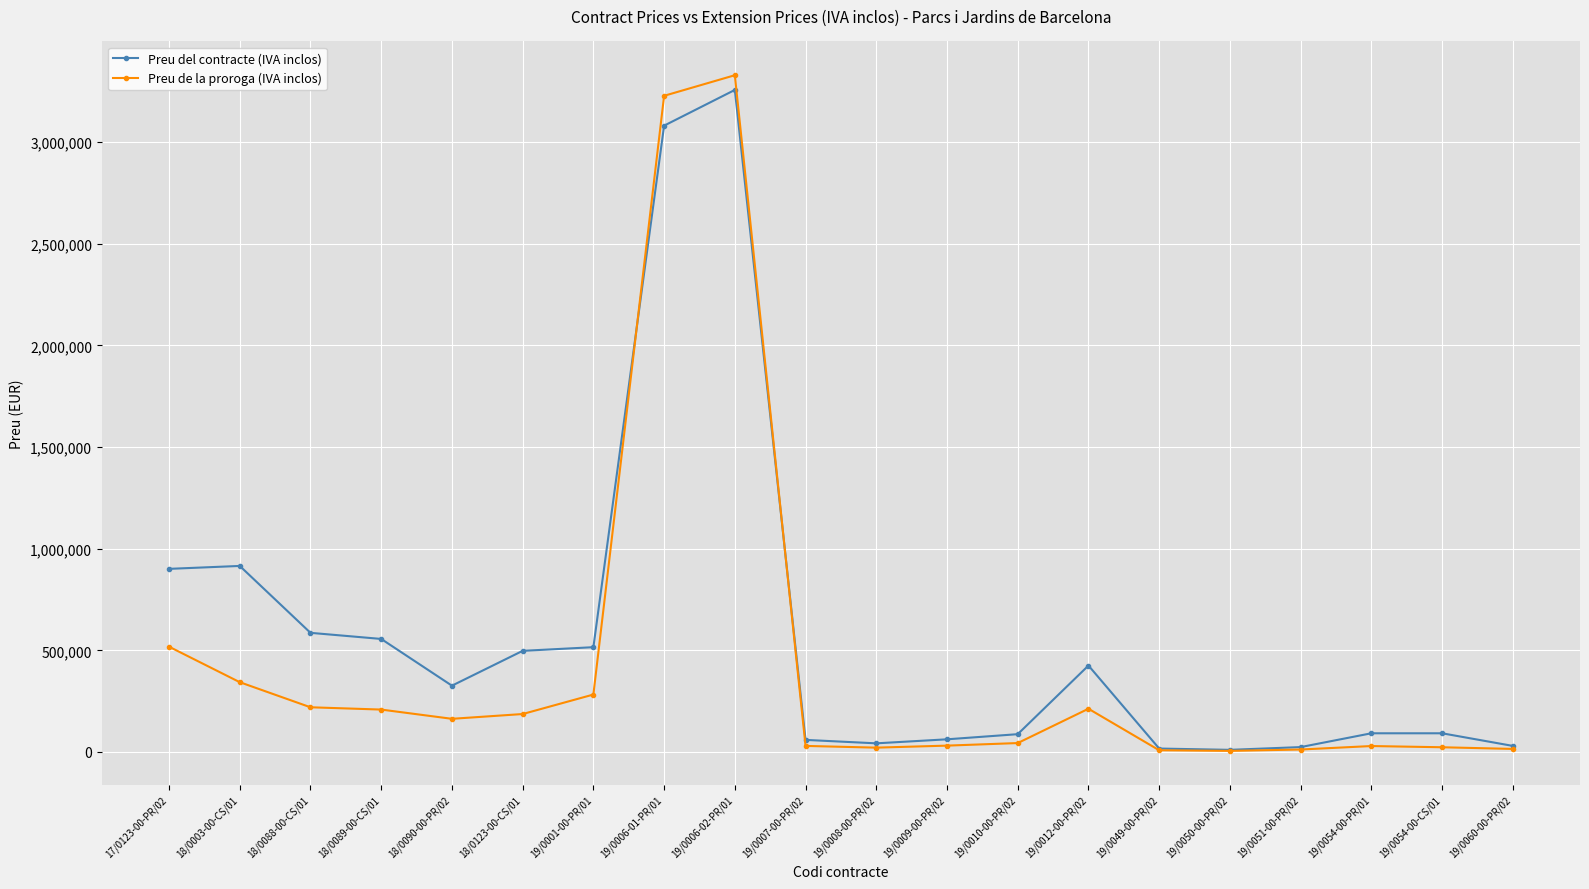

Rank the series at 18/0090-00-PR/02 from highest to lowest value.

Preu del contracte (IVA inclos), Preu de la proroga (IVA inclos)